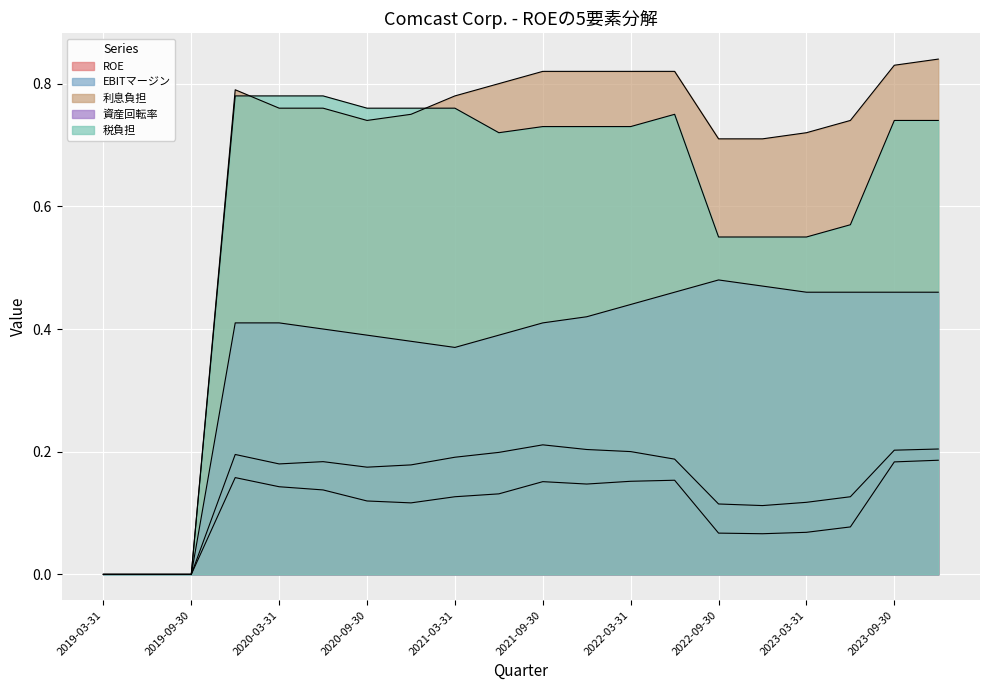

Where is 資産回転率 nearest to the value 0?

2019-03-31